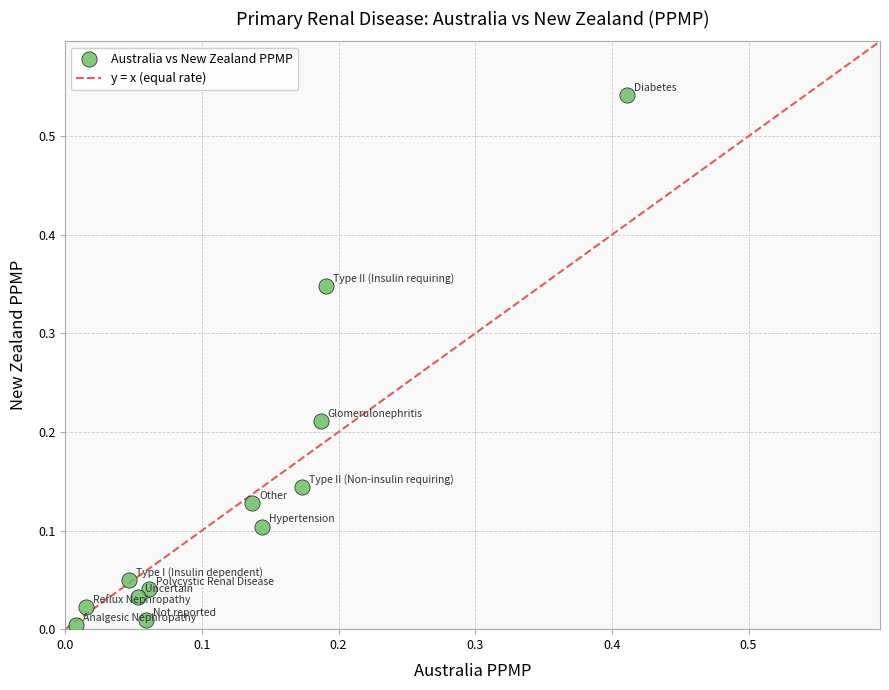

What is the range of X values (max minus min)?

0.4